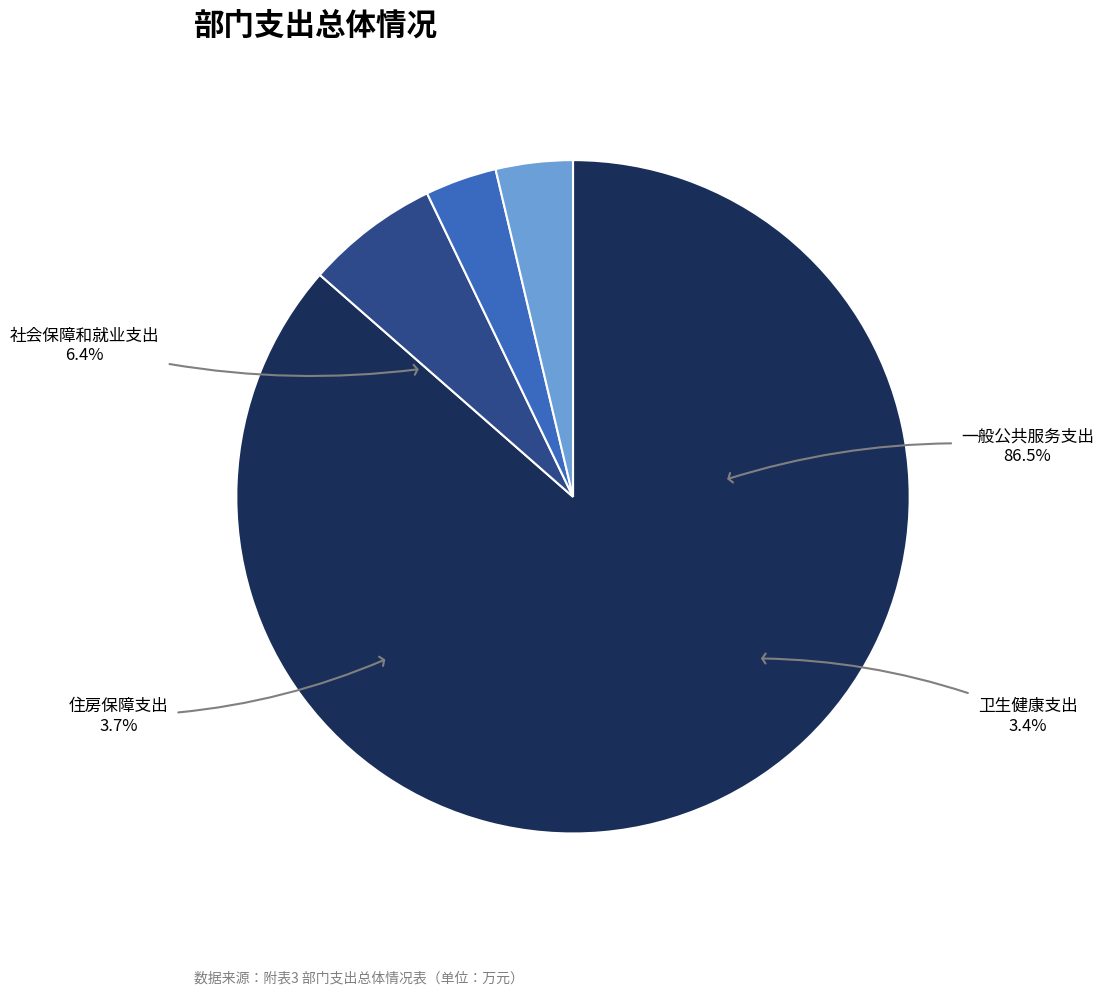

The 卫生健康支出 slice represents 3% of the pie. True or false?

True